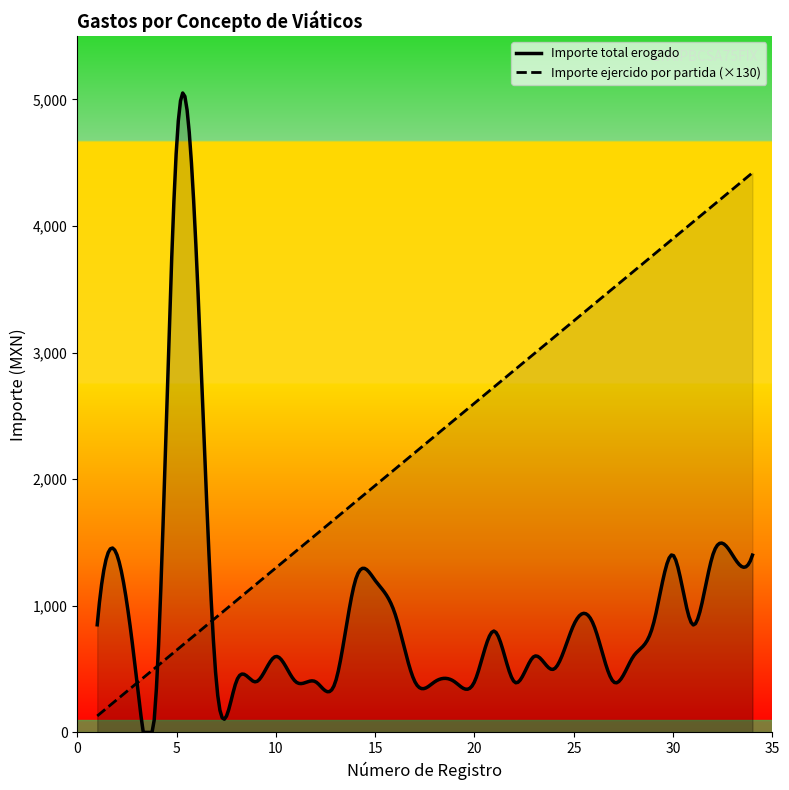

At which label does Importe ejercido por partida reach its minimum?

1